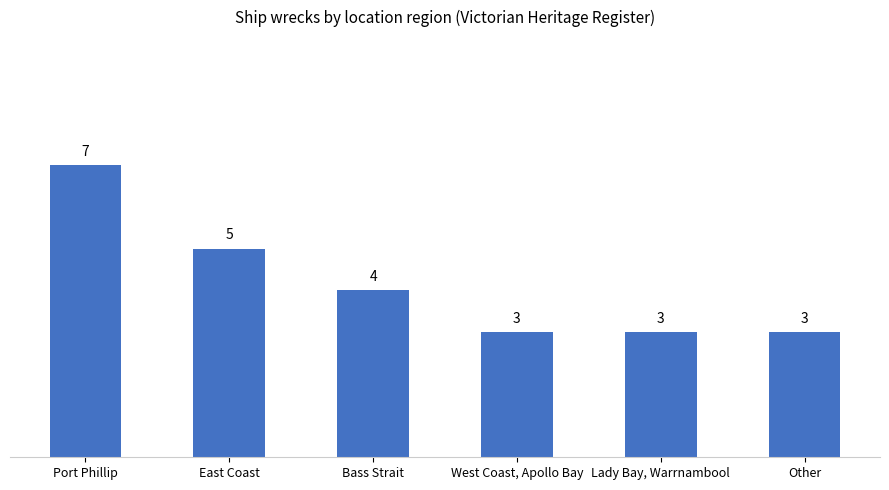

How many values are between 3 and 5?

5